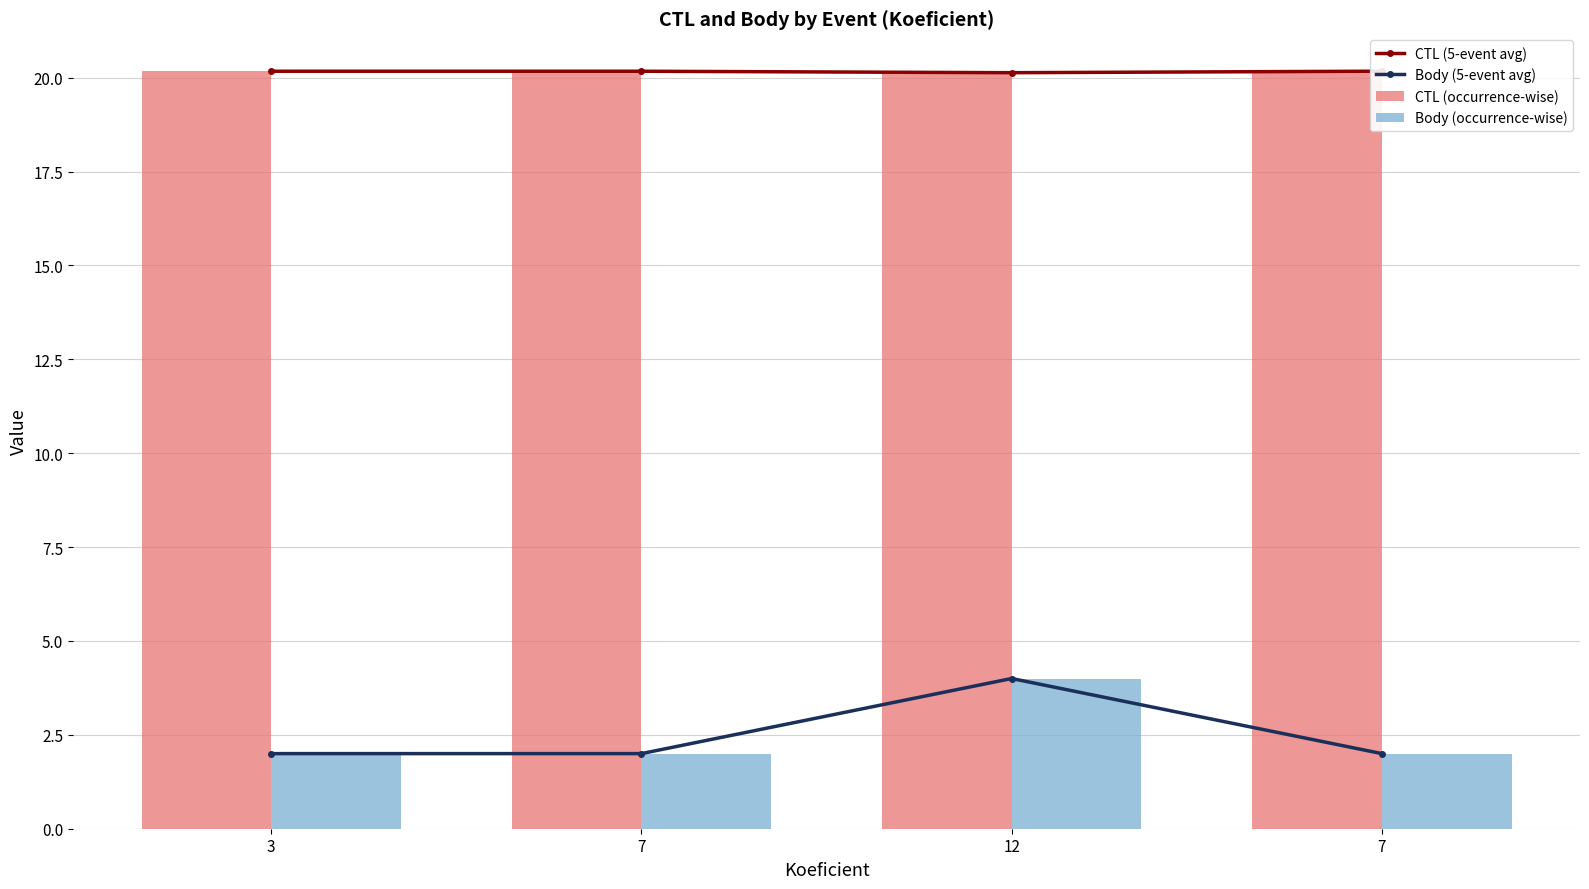

What is the spread (max minus min) of values at 7?

18.2